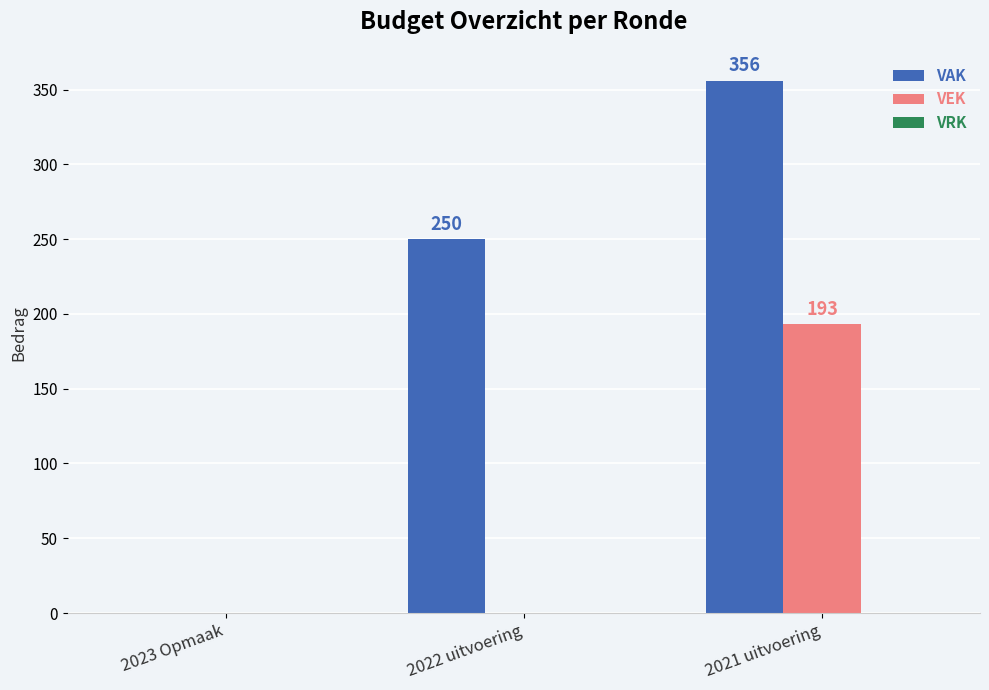

Are the bars grouped side by side (vs. stacked)?

Yes